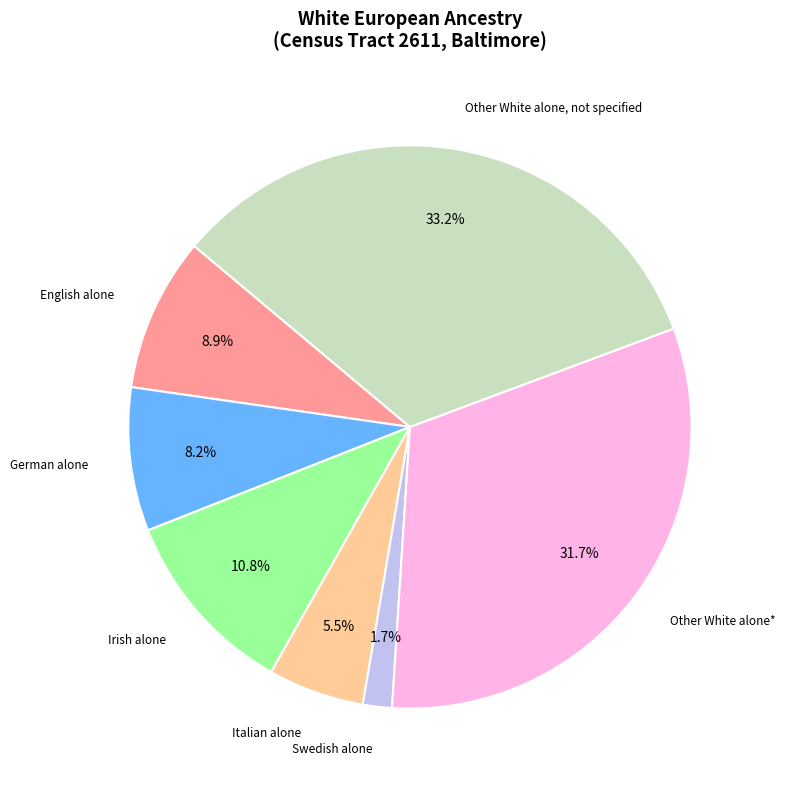

Rank the categories by value from highest to lowest.

Other White alone, not specified, Other White alone*, Irish alone, English alone, German alone, Italian alone, Swedish alone